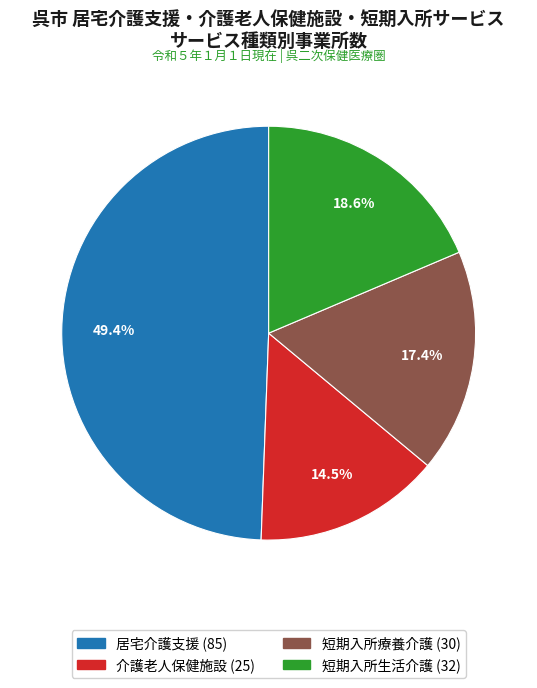

Rank the categories by value from highest to lowest.

居宅介護支援, 短期入所生活介護, 短期入所療養介護, 介護老人保健施設